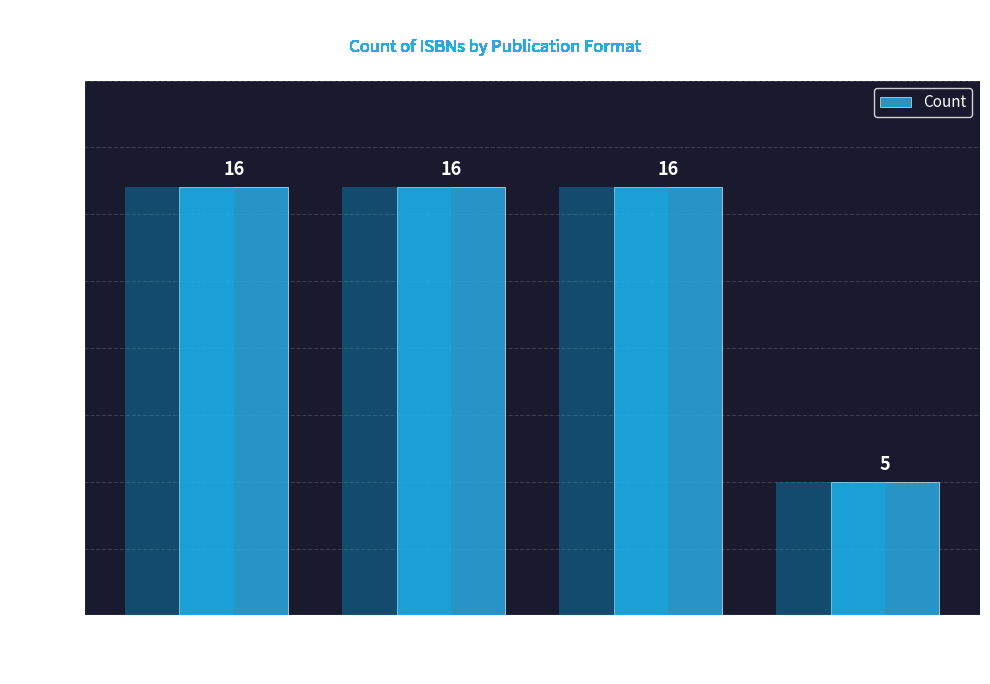

What is the change in value from eBook to Audio Download?

-11